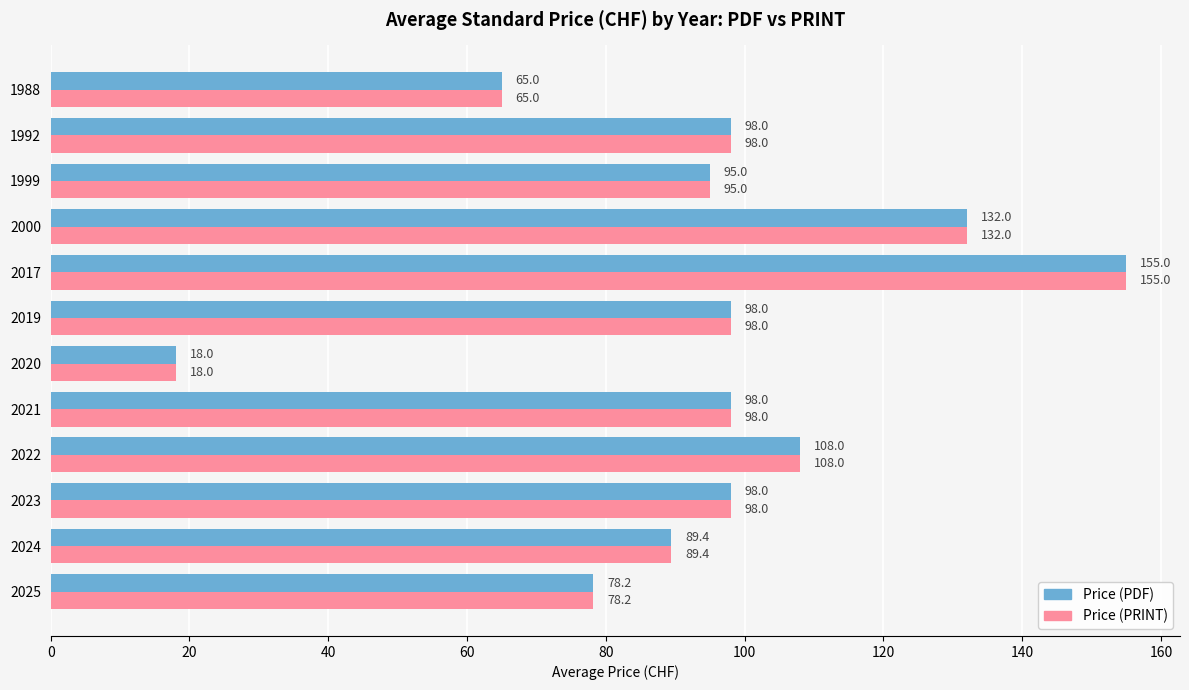

Is the value of Price (PRINT) at 1988 greater than the value of Price (PDF) at 1992?

No